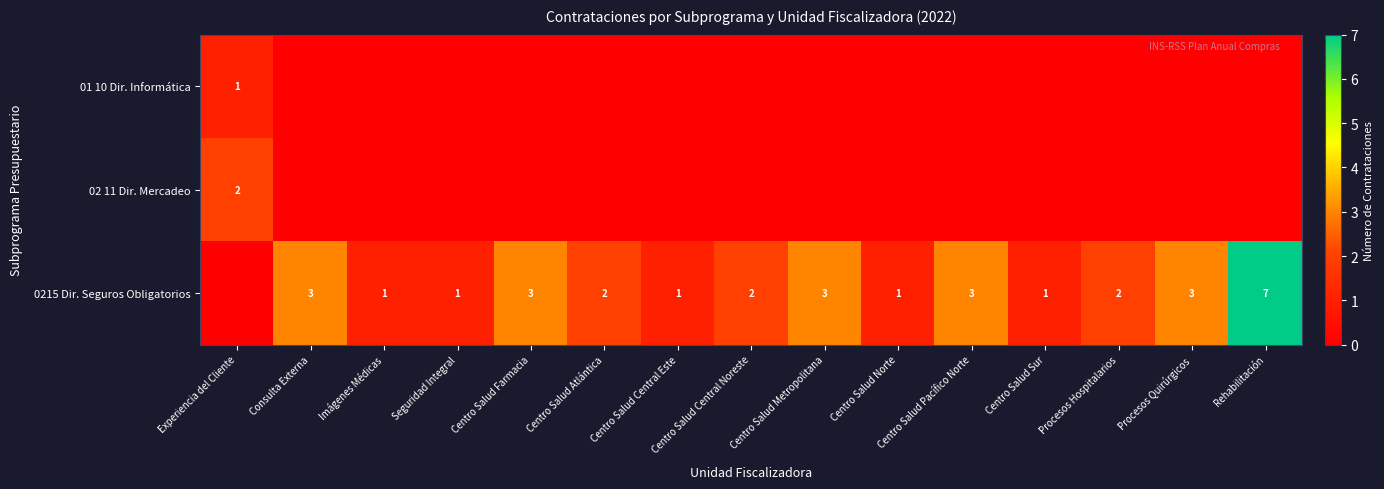

True or false: 0215 Dir. Seguros Obligatorios has a value of 3 at Centro Salud Farmacia.

True